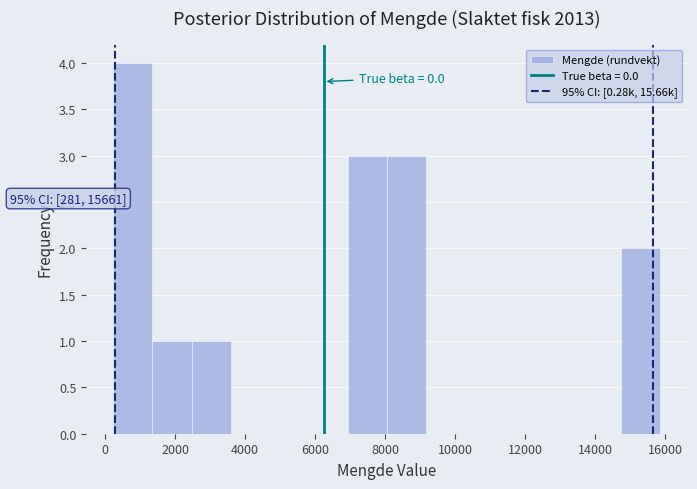

Which range on the x-axis has the tallest bar?

200 to 1400